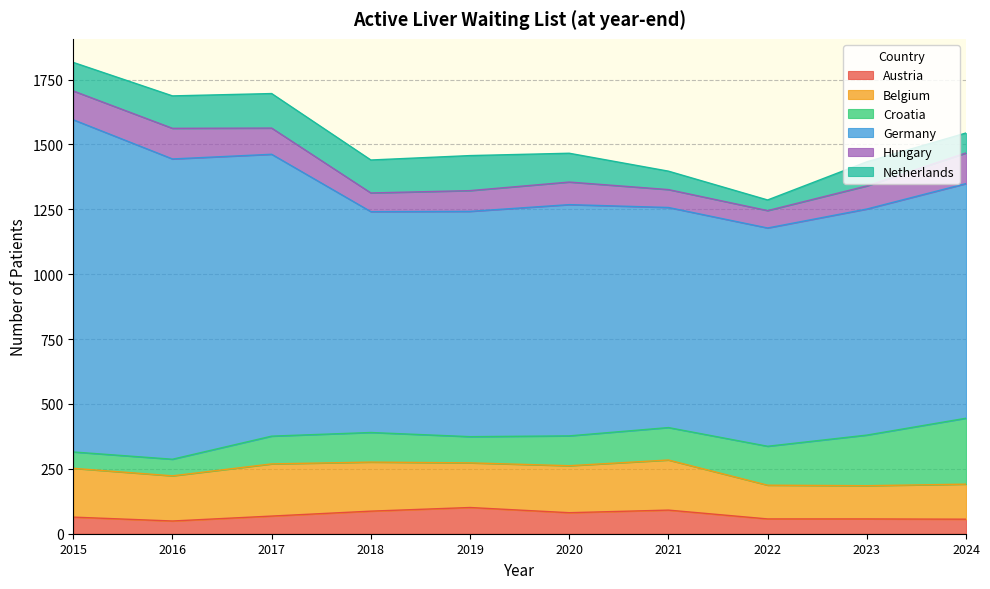

Rank the series by their maximum value, from lowest to highest.

Austria, Hungary, Netherlands, Belgium, Croatia, Germany